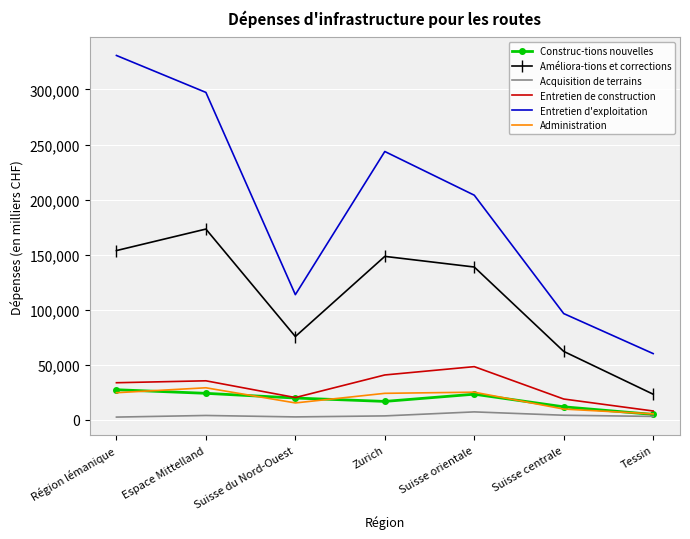

What is the greatest value displayed?

330910